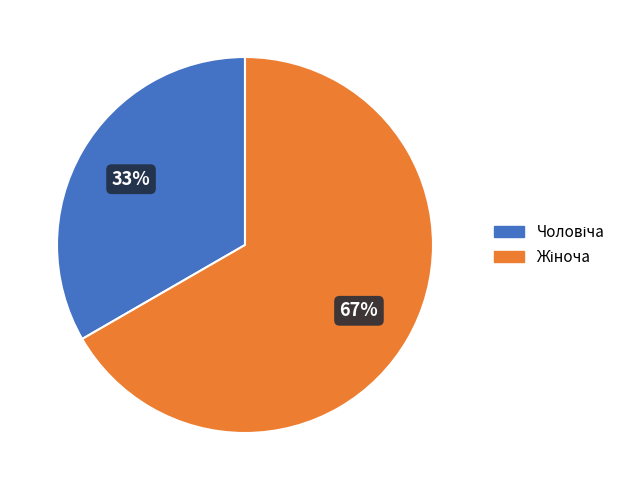

To the nearest percent, what is the average slice percentage?

50%